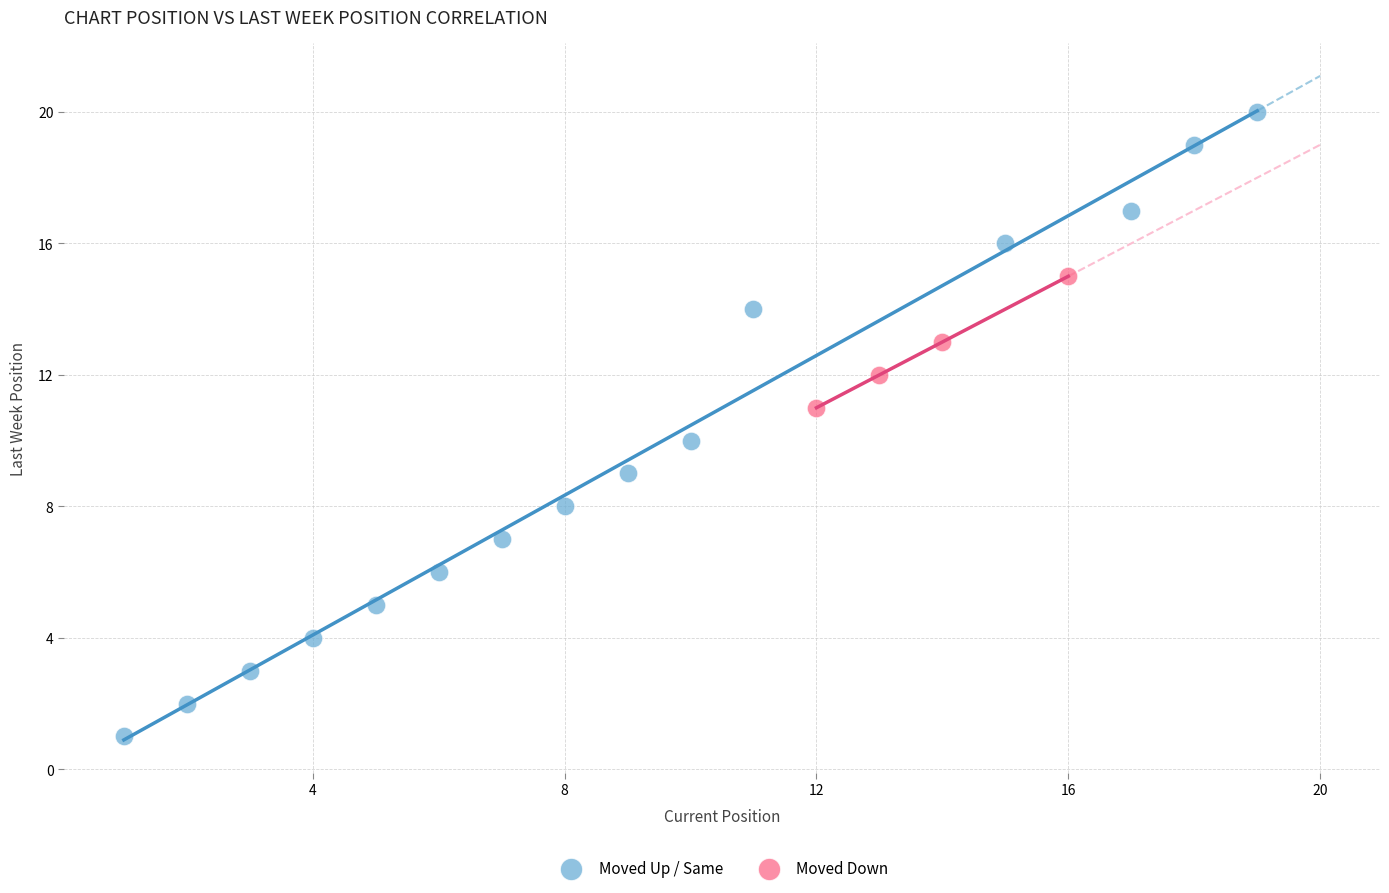

Which series has the largest Y range (max minus min)?

Moved Up / Same